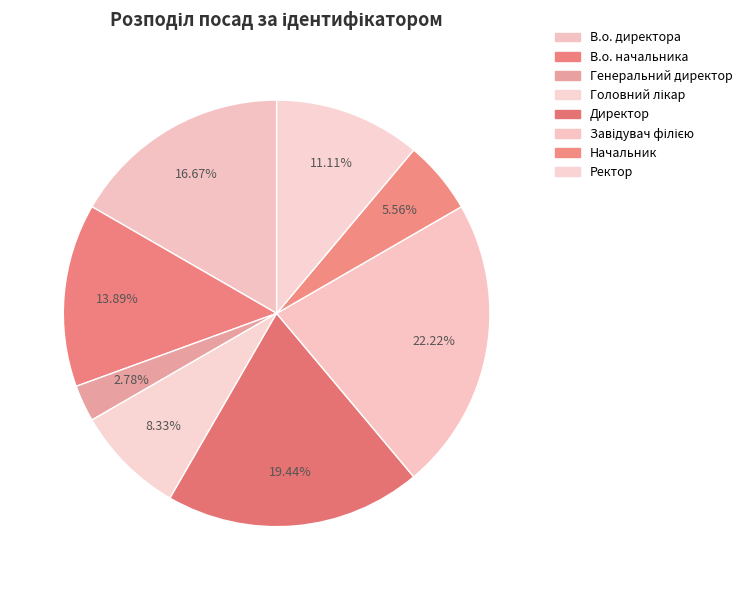

Rank the categories by value from highest to lowest.

Завідувач філією, Директор, В.о. директора, В.о. начальника, Ректор, Головний лікар, Начальник, Генеральний директор